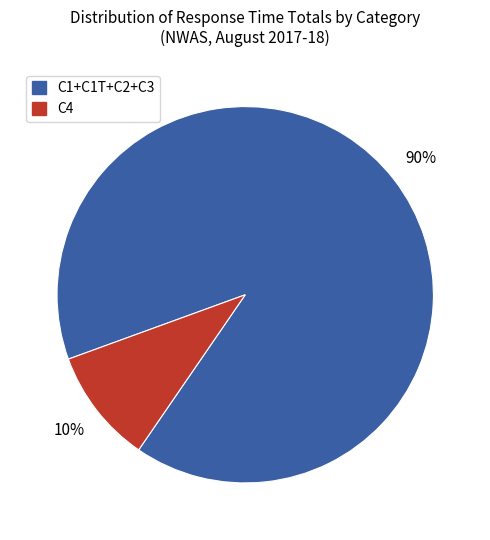

Does any single category account for the majority?

Yes